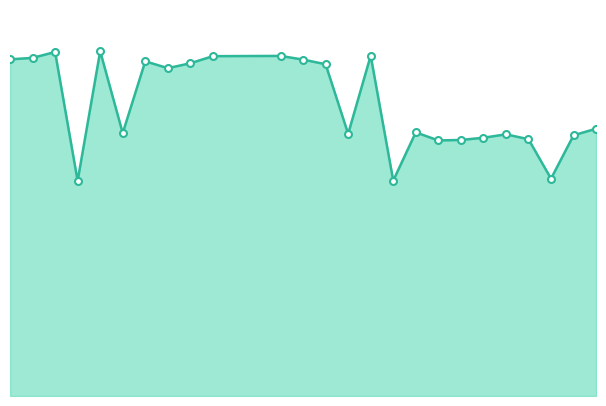

What is the difference between the maximum and minimum values?

5.3